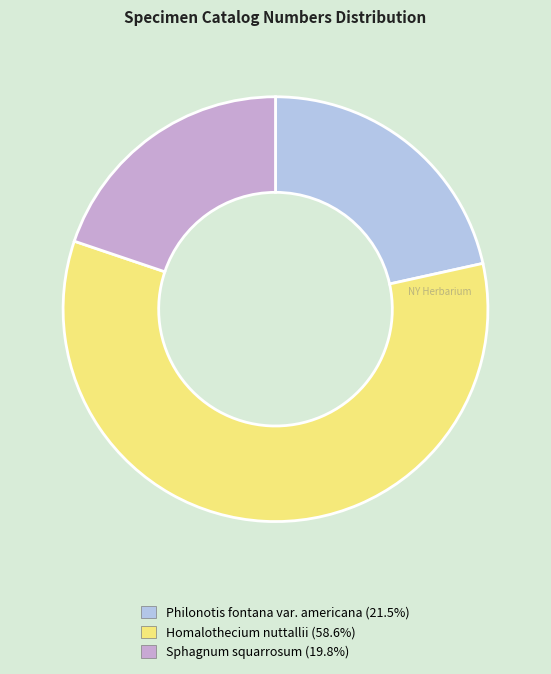

Which slice represents more than half of the pie?

Homalothecium nuttallii